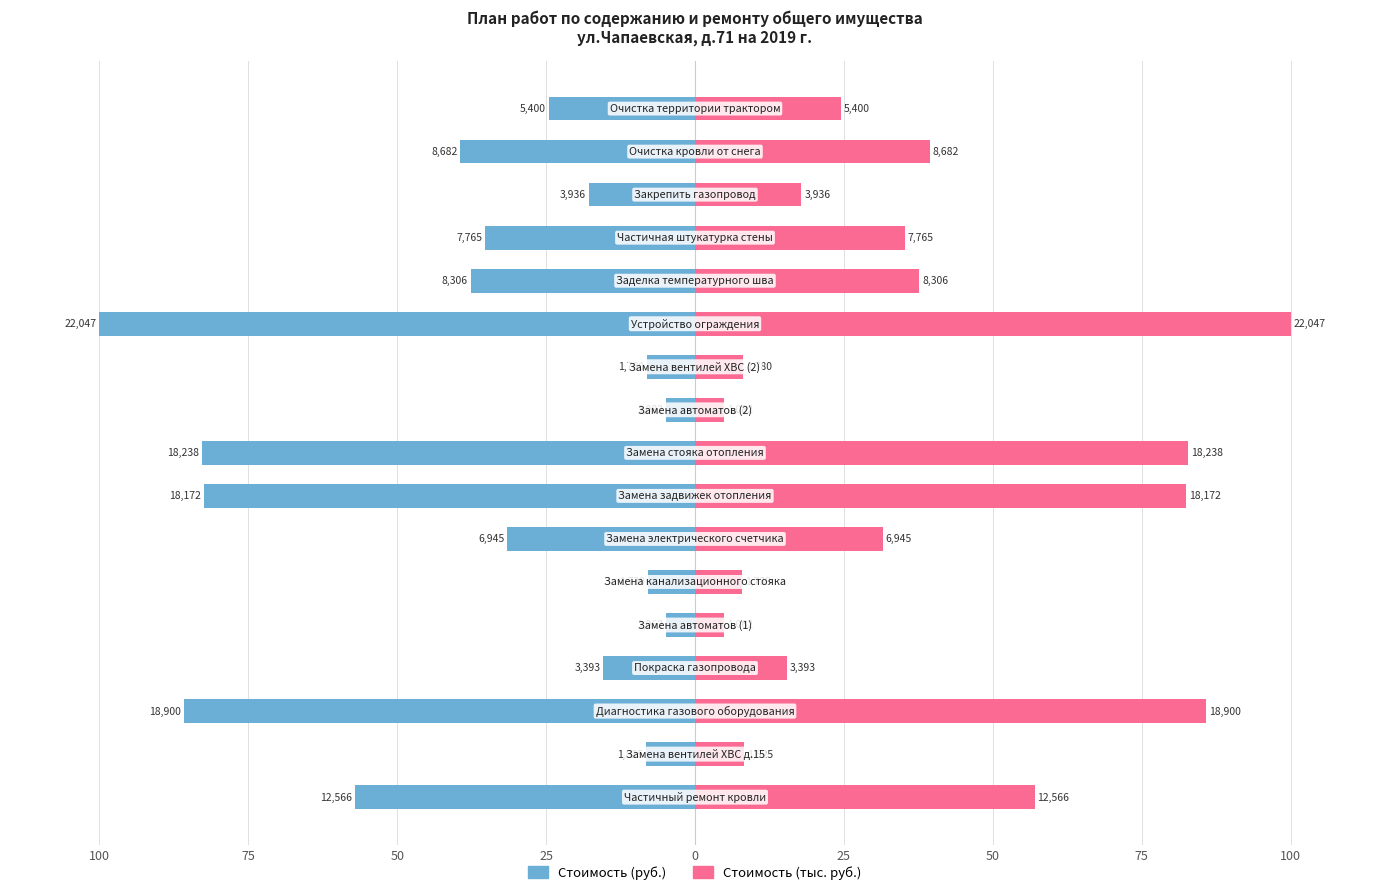

What is the highest value of the Стоимость (тыс. руб.) series?

100.0